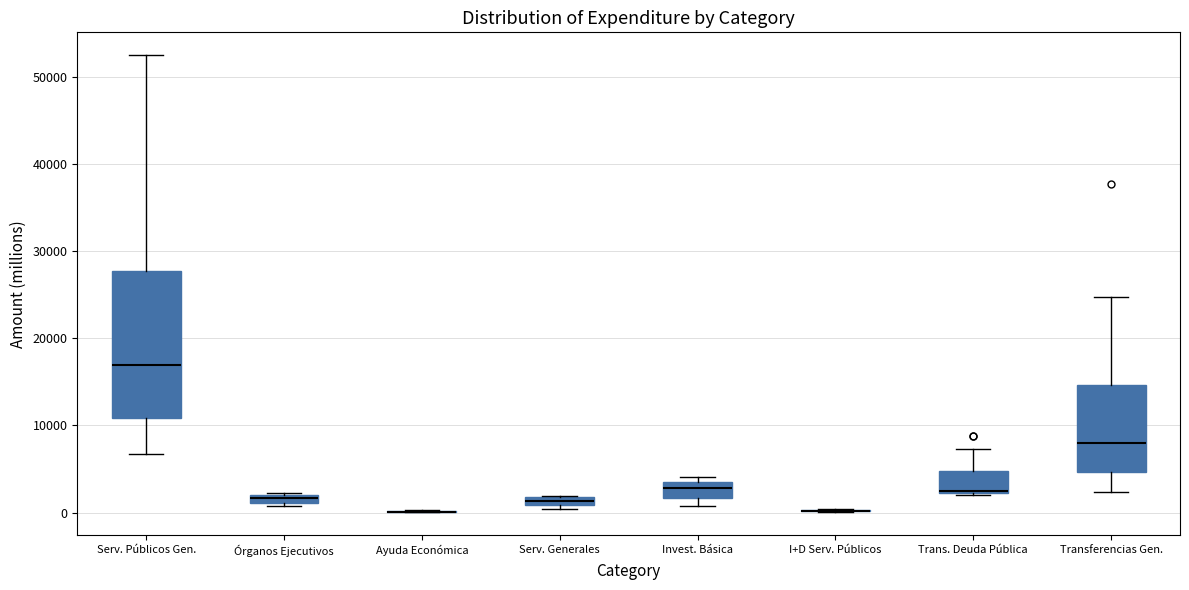

Which box is the tallest, from its lower edge to its upper edge?

Serv. Públicos Gen.